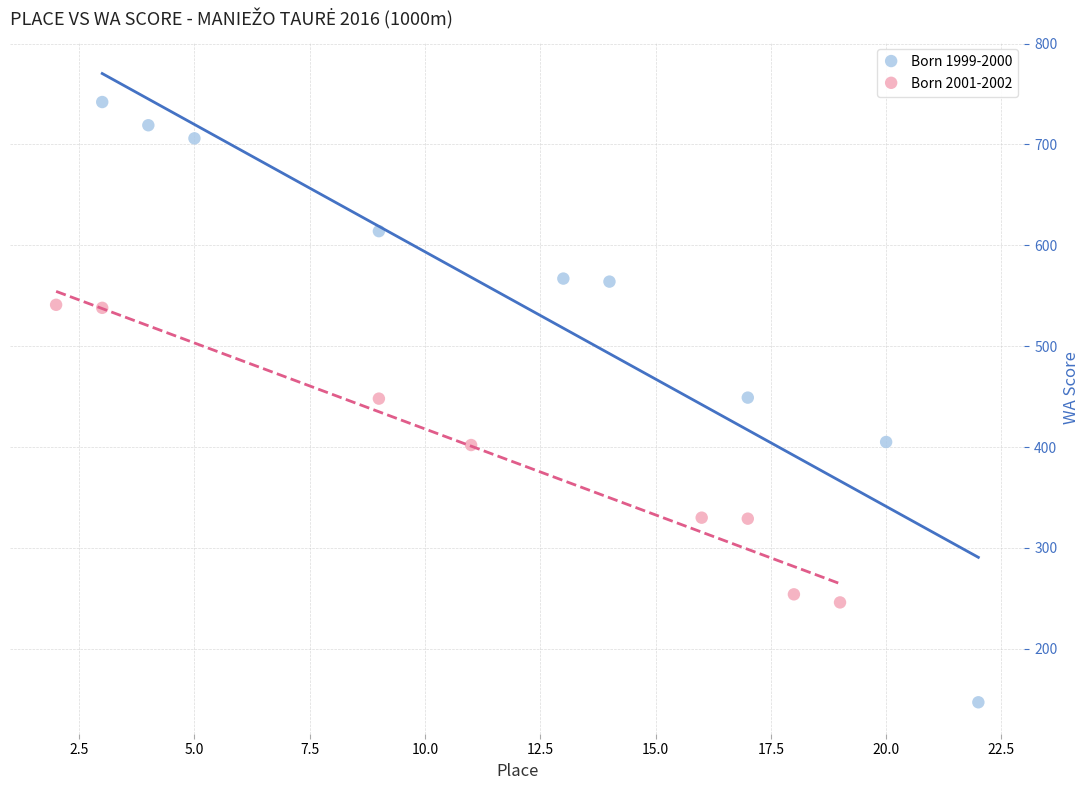

Which series has the largest Y range (max minus min)?

Born 1999-2000